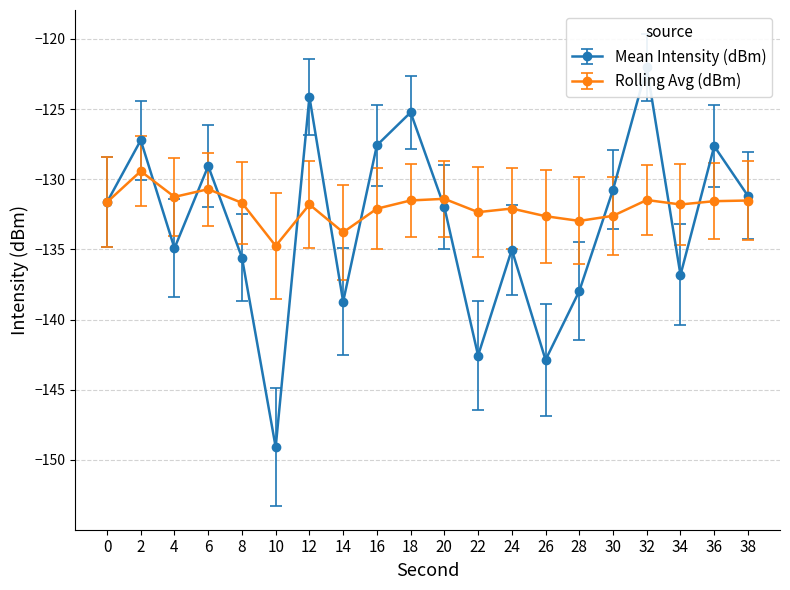

Is it true that Rolling Avg (dBm) equals -132.3 at 22?

True